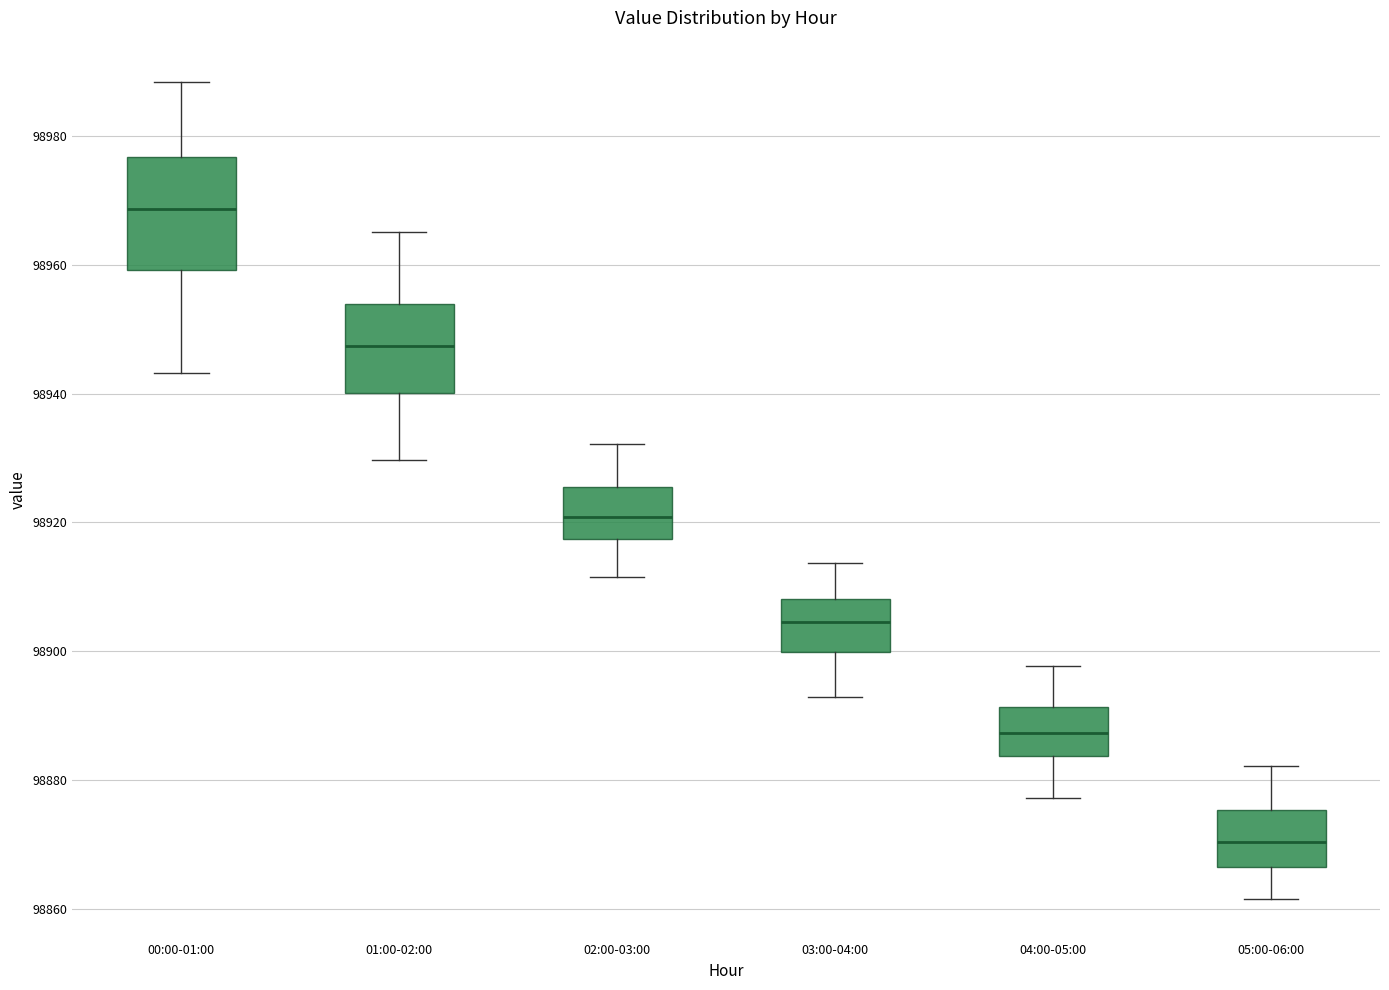

Reading left to right, transcribe this box plot: for each box, give where its median line is, the range the box spans, and where its two whiskers end, as read against the y-axis. The values are not printed on the chart, so give them approximately, as read against the axis.

00:00-01:00: median 98968, box 98960 to 98976, whiskers 98944 to 98988
01:00-02:00: median 98948, box 98940 to 98954, whiskers 98930 to 98966
02:00-03:00: median 98920, box 98918 to 98926, whiskers 98912 to 98932
03:00-04:00: median 98904, box 98900 to 98908, whiskers 98892 to 98914
04:00-05:00: median 98888, box 98884 to 98892, whiskers 98878 to 98898
05:00-06:00: median 98870, box 98866 to 98876, whiskers 98862 to 98882